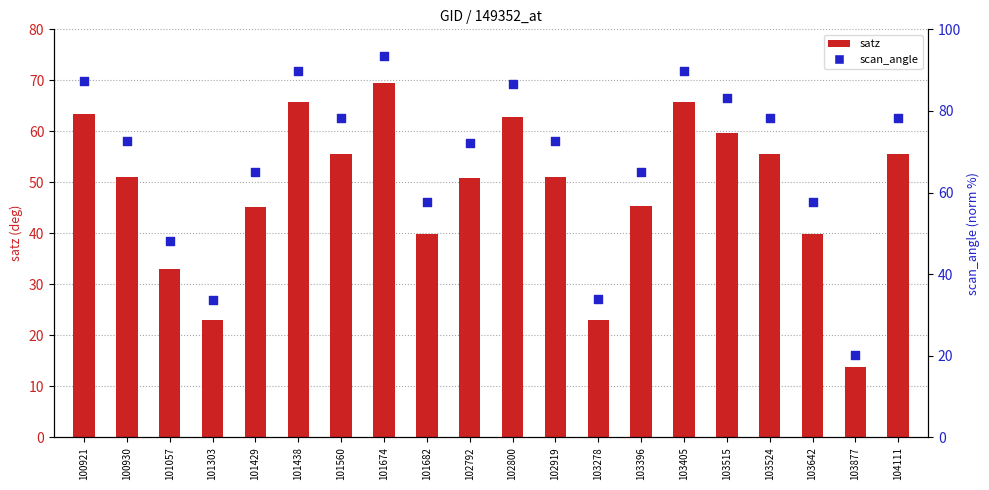

At how many categories does at least one series exceed 55?

16